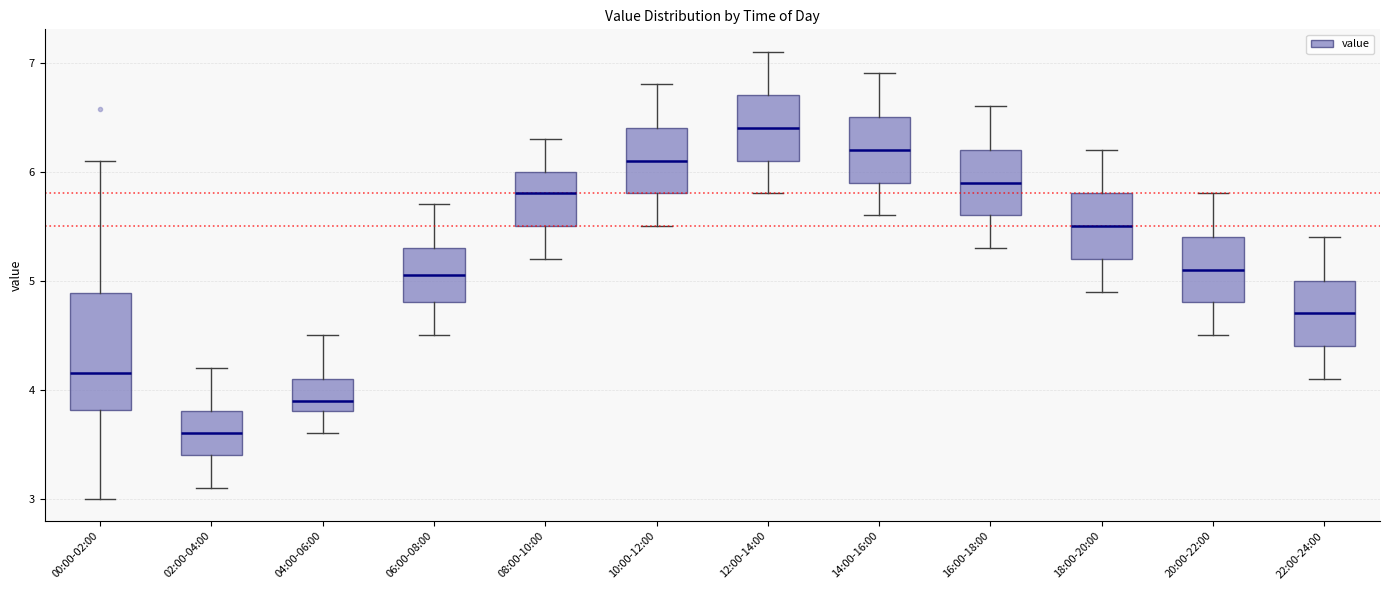

Which box is the tallest, from its lower edge to its upper edge?

00:00-02:00